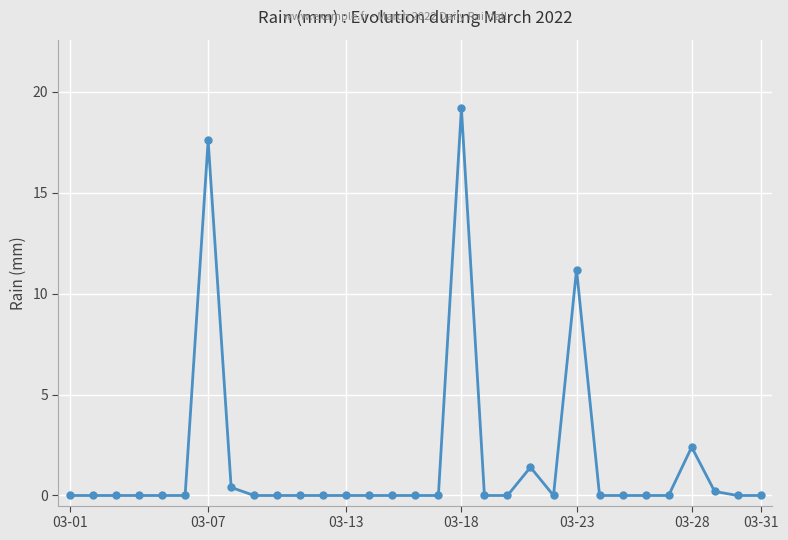

What is the sum of all values?

52.4